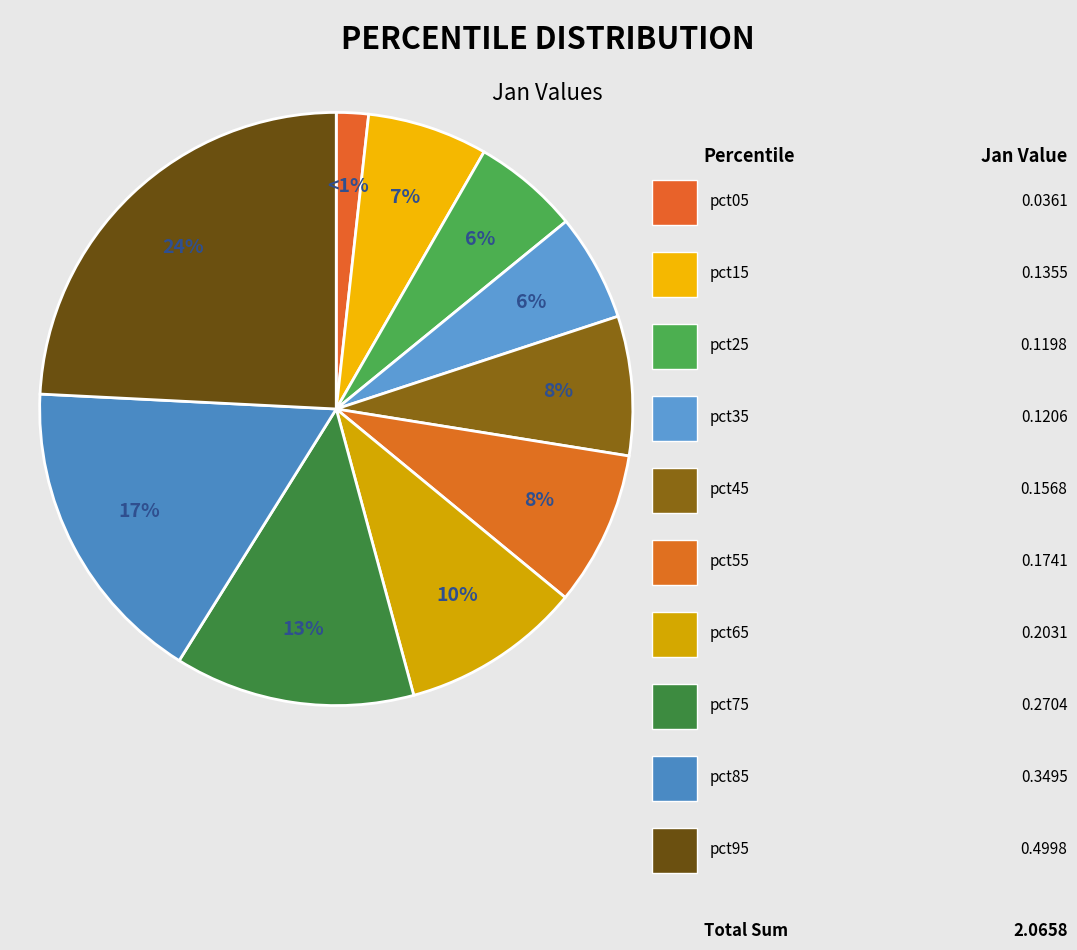

Count the number of slices in the pie.

10